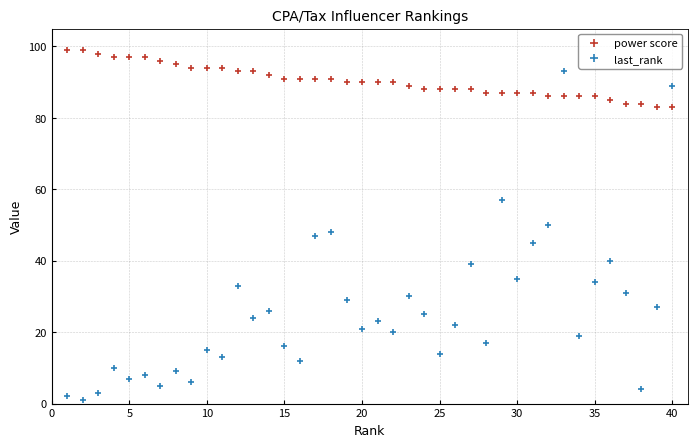

In last_rank, how many points are lower than both neighbors (excluding endpoints)?

14